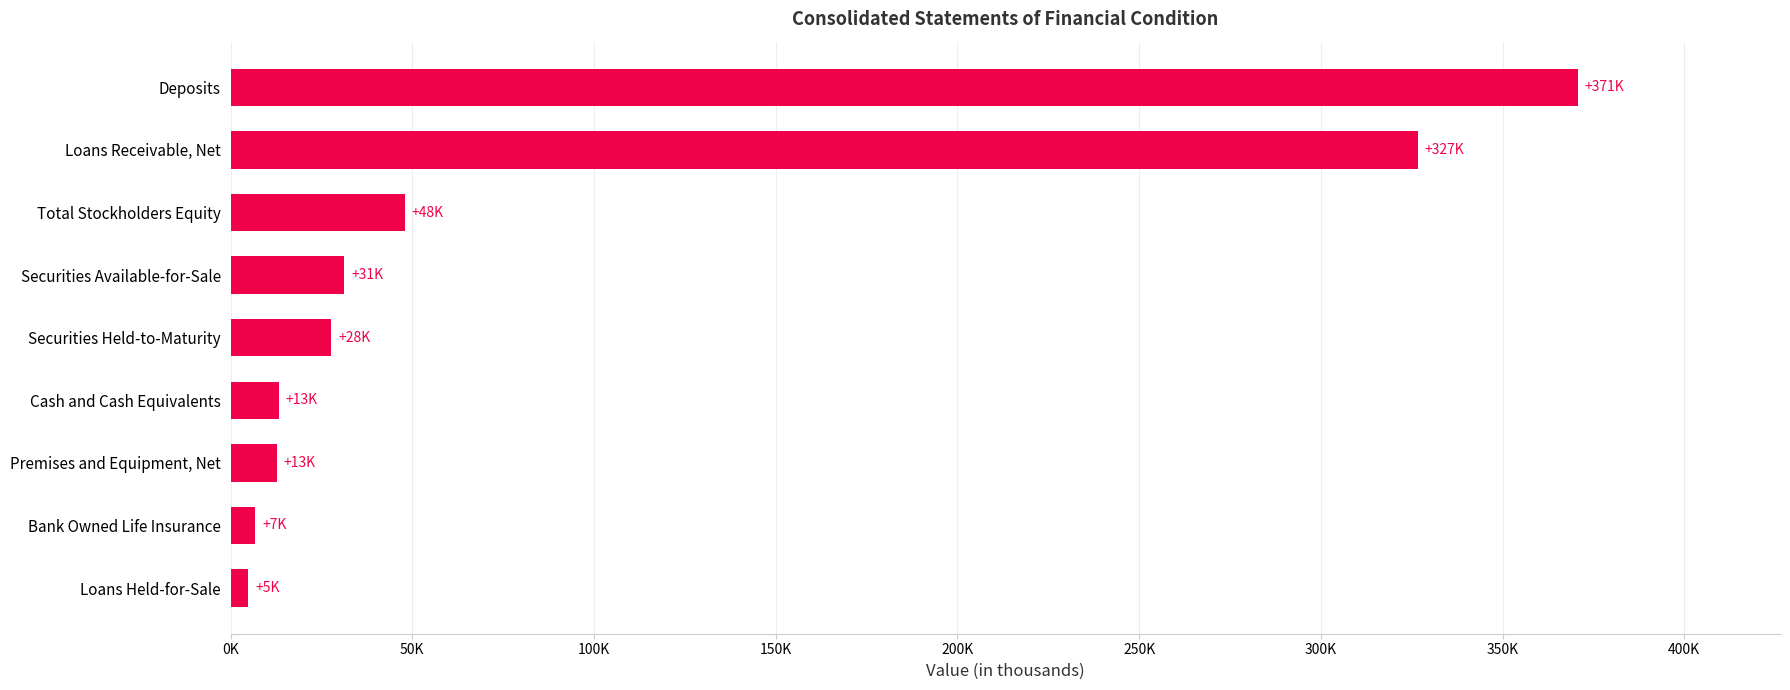

What is the greatest value displayed?

370745